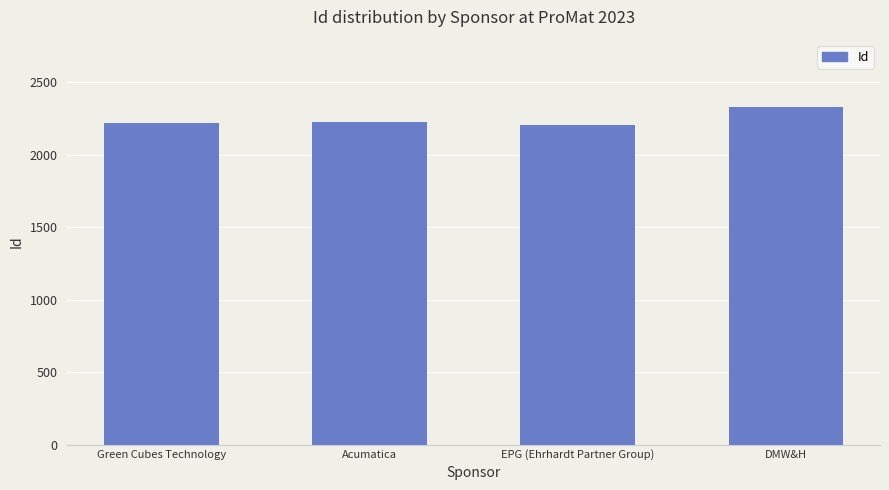

What is the change in value from EPG (Ehrhardt Partner Group) to DMW&H?

+121